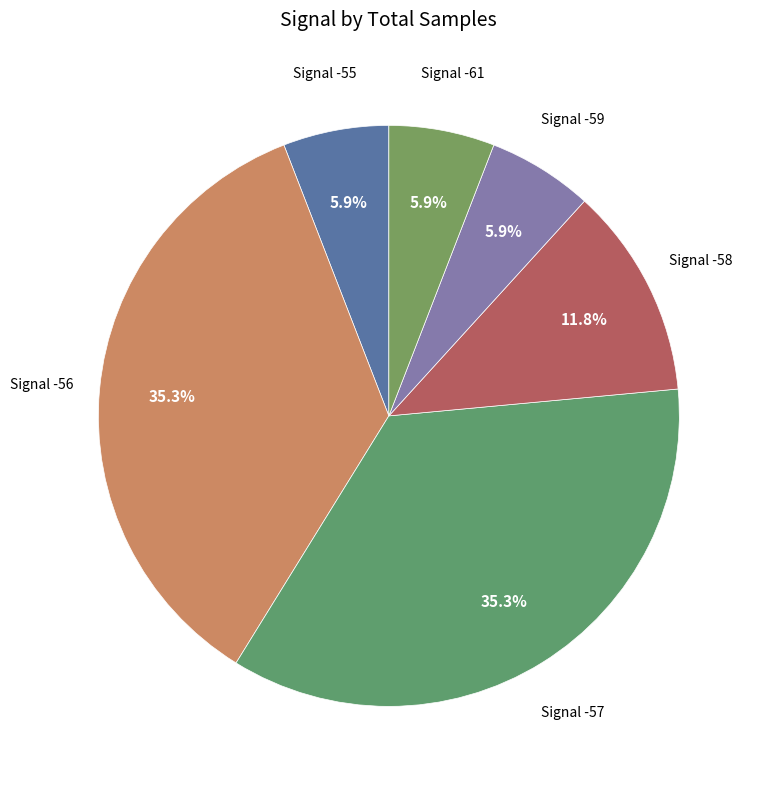

How many segments does this pie chart have?

6